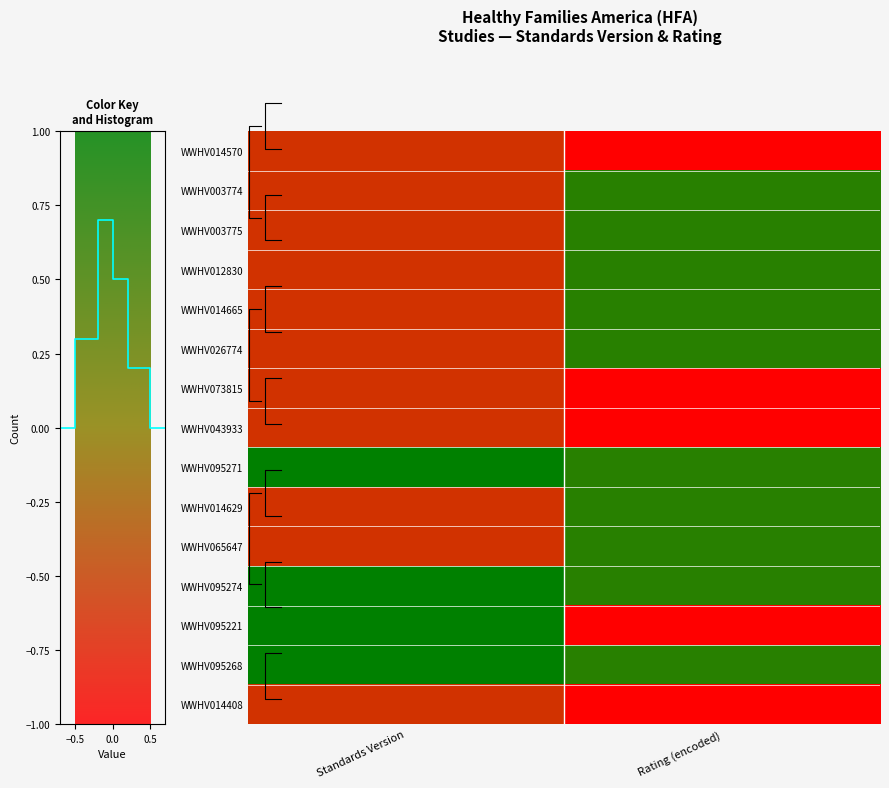

How many categories are shown in the chart?

2